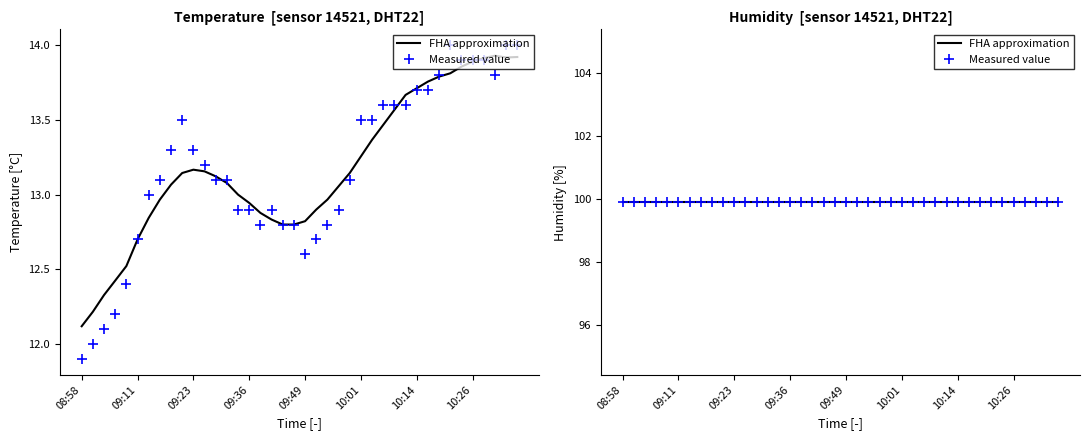

True or false: the data shows 12.8 at 09:54.

True